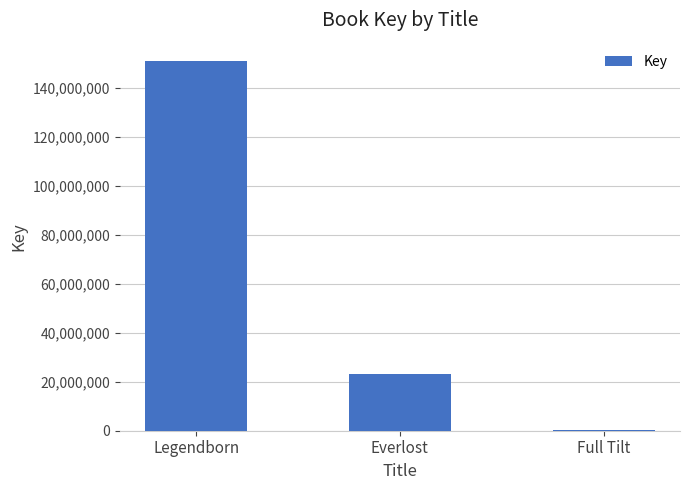

What value does the data have at Full Tilt?

335889